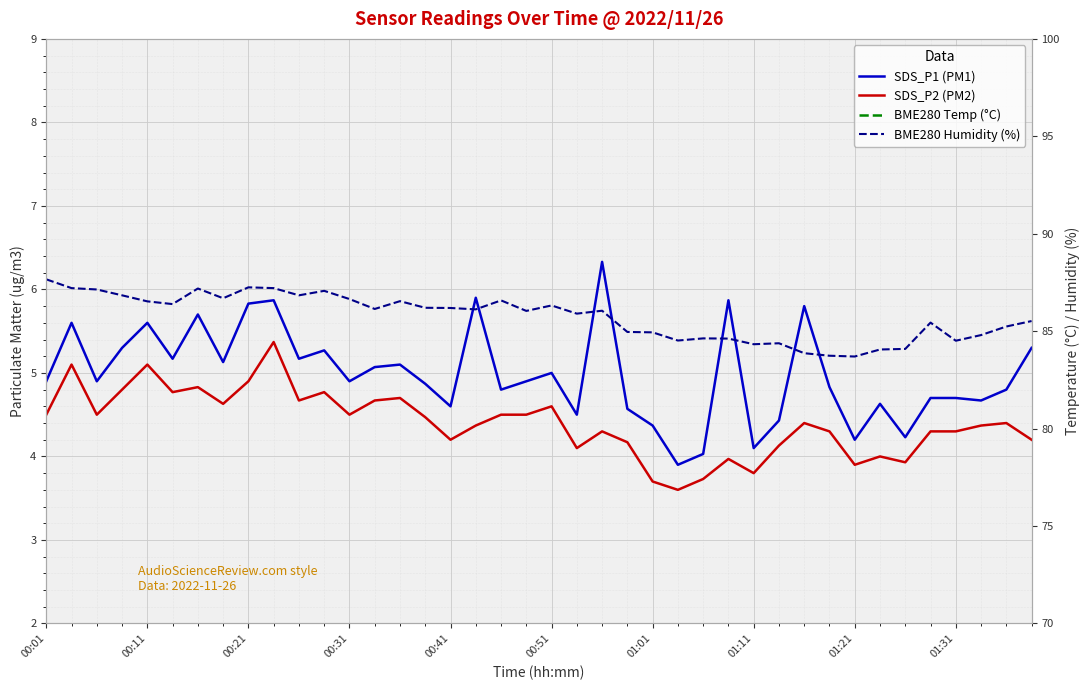

At how many categories does at least one series exceed 85?

26